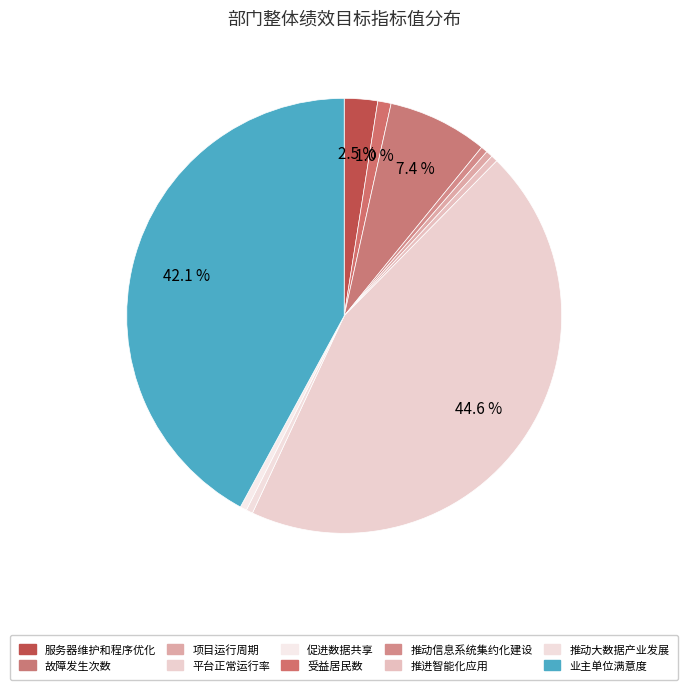

Count the number of slices in the pie.

10